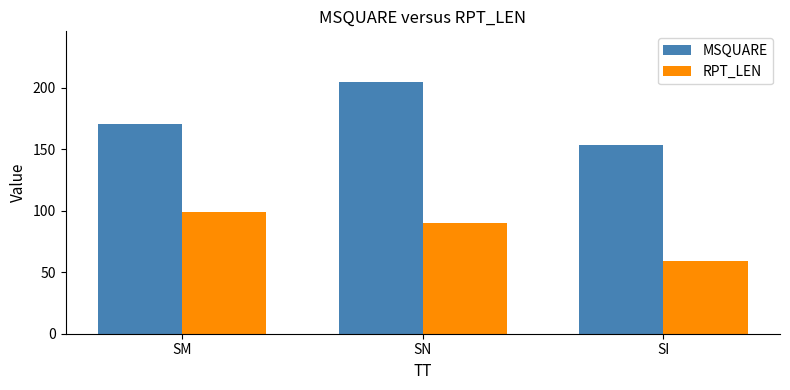

What position from the right is SI?

1